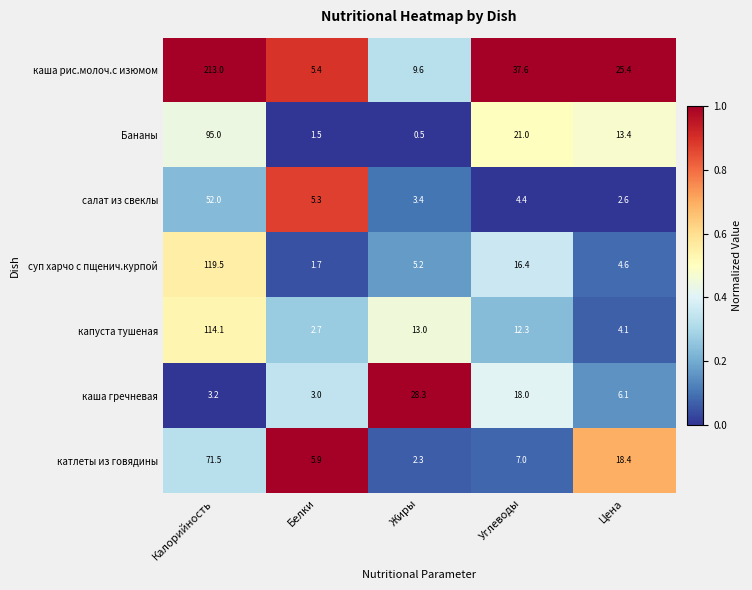

What is the difference between the Бананы values at Калорийность and Цена?

81.6